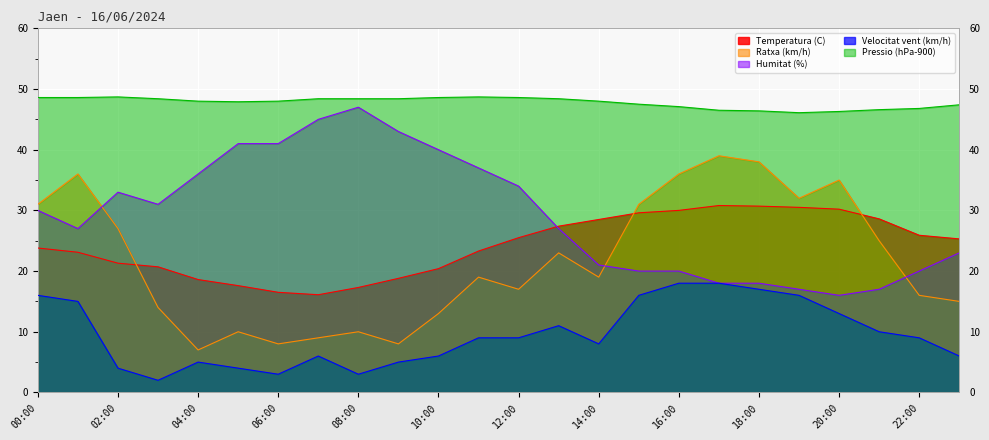

In Pressio (hPa-900), how many points are lower than both neighbors (excluding endpoints)?

2